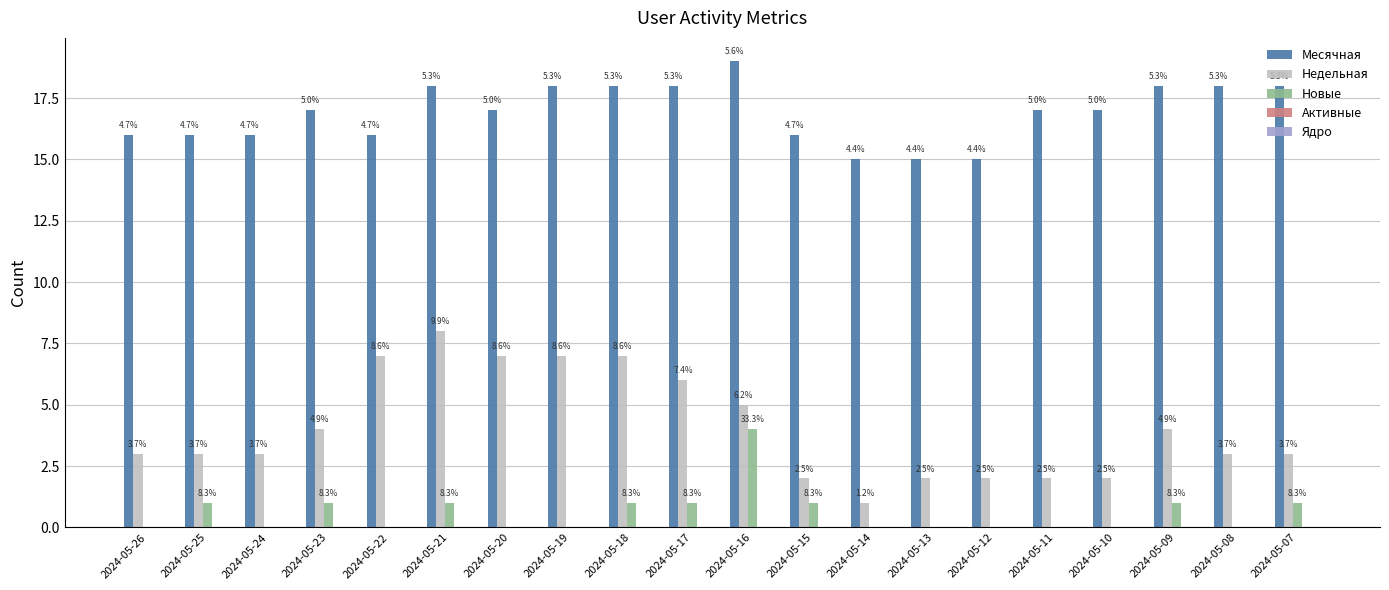

Are the bars horizontal?

No